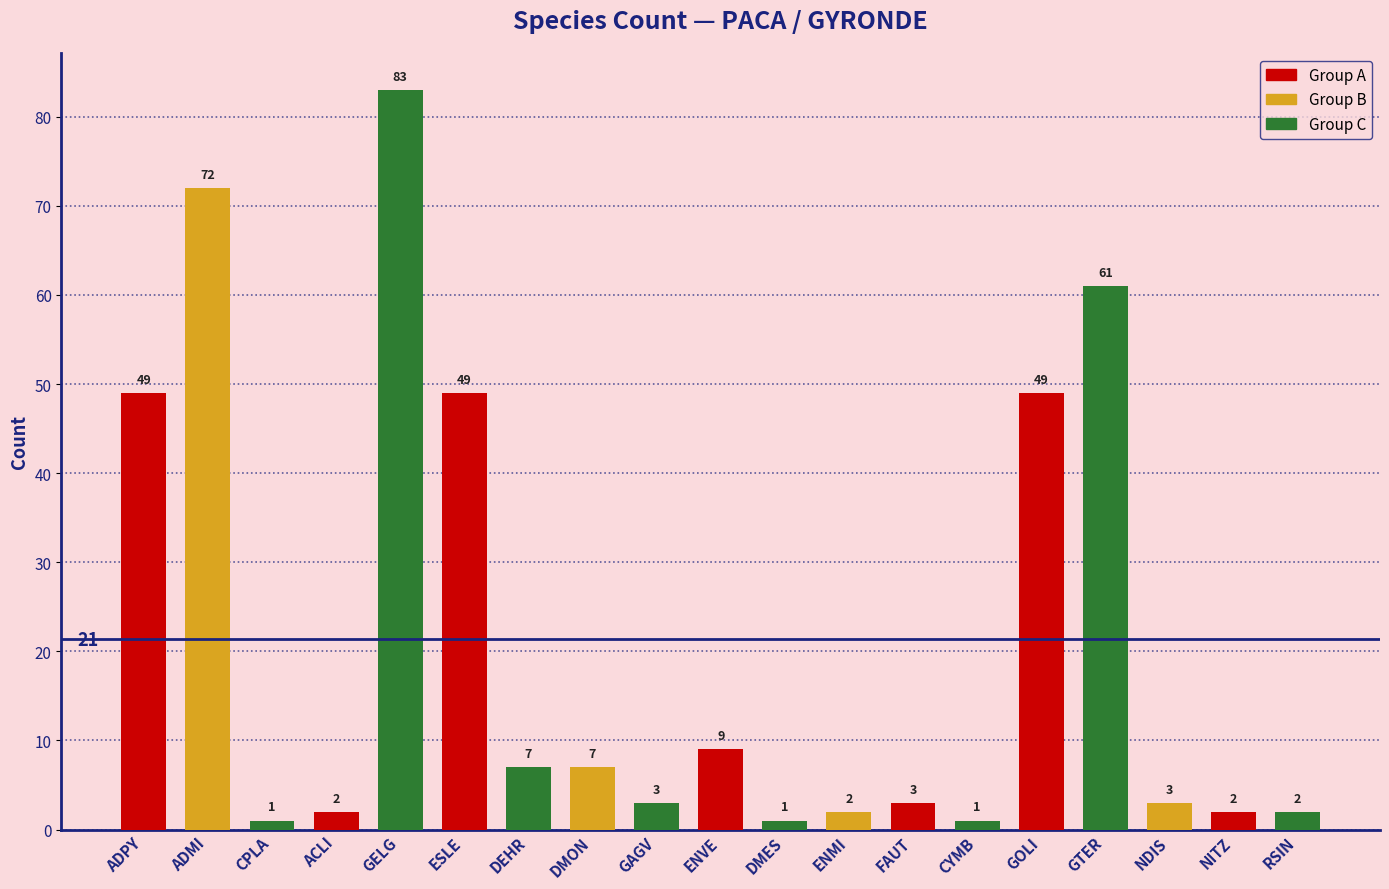

What is the difference between the maximum and minimum values?

82